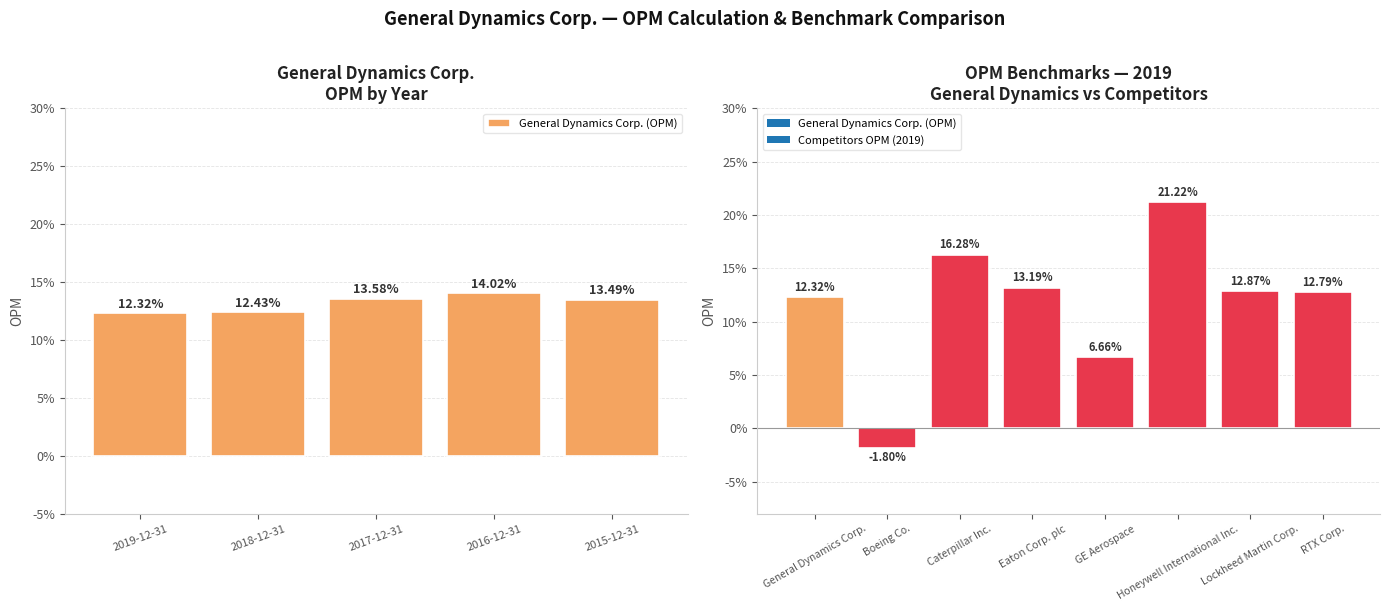

Between 2017-12-31 and 2015-12-31, which is larger?

2017-12-31